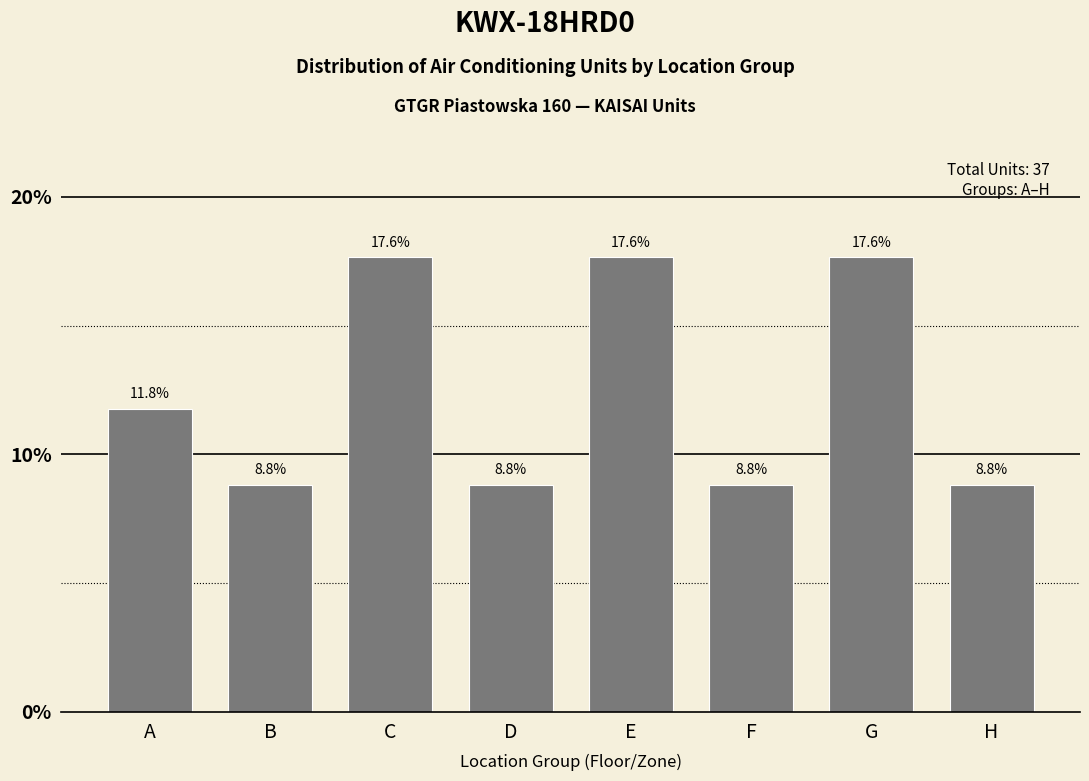

Reading left to right, transcribe all the data shown in this chart.

11.8	8.8	17.6	8.8	17.6	8.8	17.6	8.8